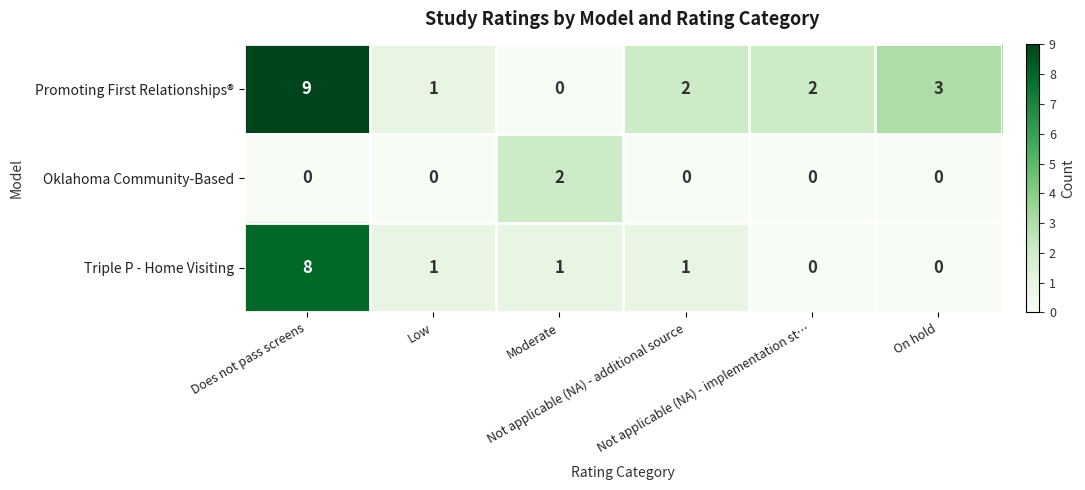

What is the sum of all Triple P - Home Visiting values?

11